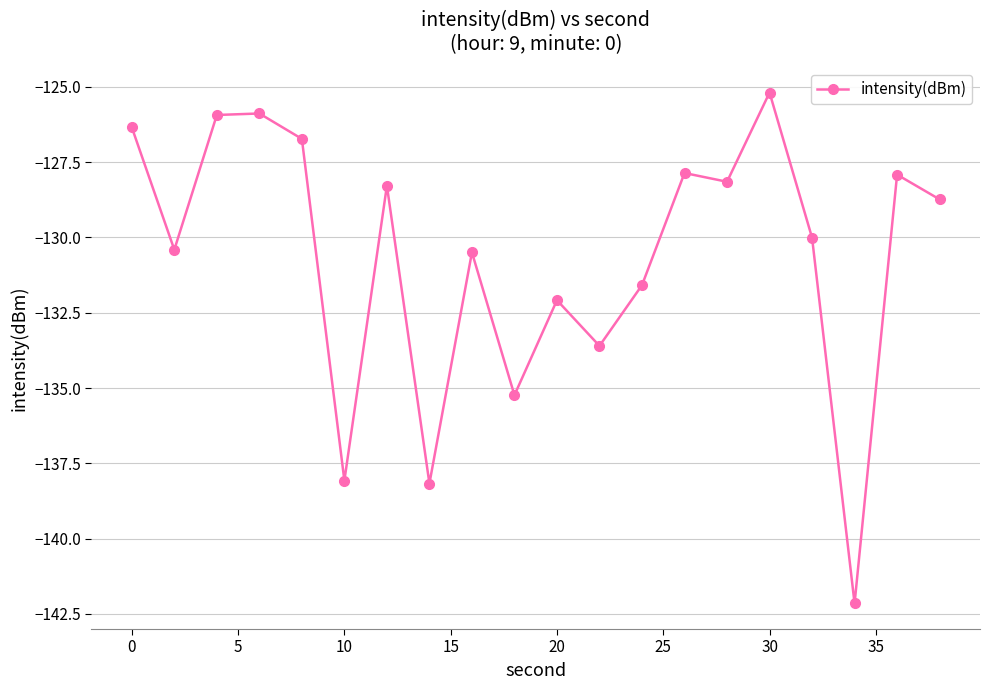

Reading right to left, transcribe all the data shown in this chart.

-128.7	-127.9	-142.2	-130.0	-125.2	-128.2	-127.9	-131.6	-133.6	-132.1	-135.2	-130.5	-138.2	-128.3	-138.1	-126.7	-125.9	-125.9	-130.4	-126.3